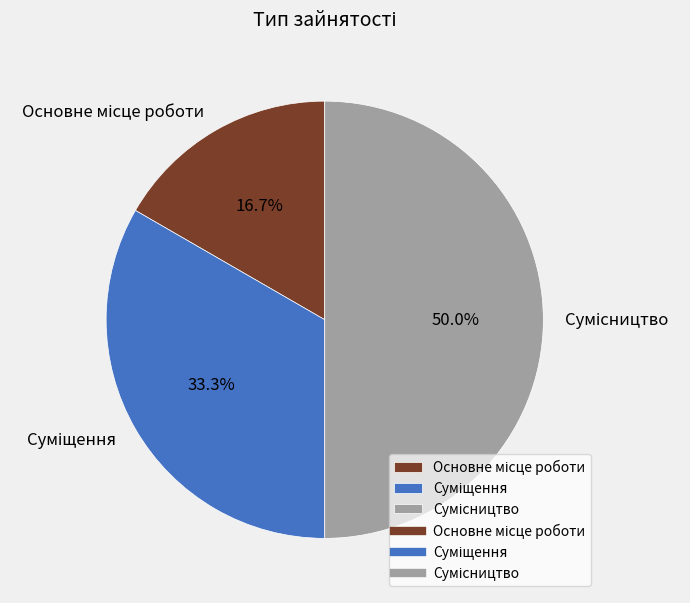

What is the total percentage of Сумісництво and Основне місце роботи?

66.7%